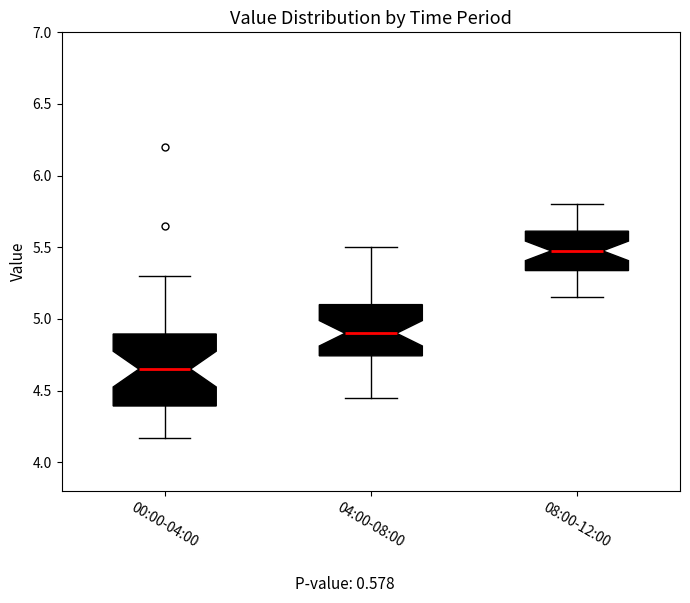

Reading left to right, read every box against the y-axis: the position of its median line, the range the box covers, and the ends of its whiskers. The values are not printed on the chart, so give them approximately, as read against the axis.

00:00-04:00: median 4.65, box 4.40 to 4.90, whiskers 4.15 to 5.30
04:00-08:00: median 4.90, box 4.75 to 5.10, whiskers 4.45 to 5.50
08:00-12:00: median 5.50, box 5.35 to 5.60, whiskers 5.15 to 5.80